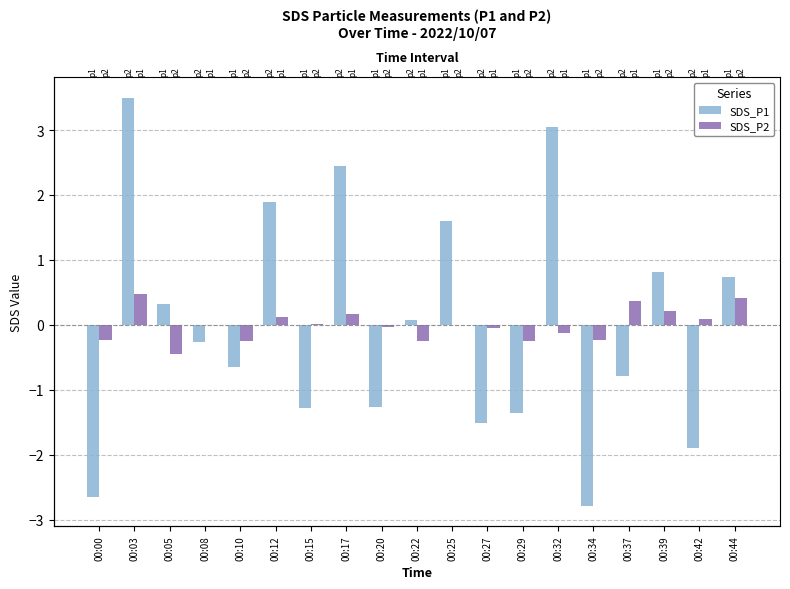

What is the sum of the SDS_P2 values at 00:17 and 00:25?

0.2